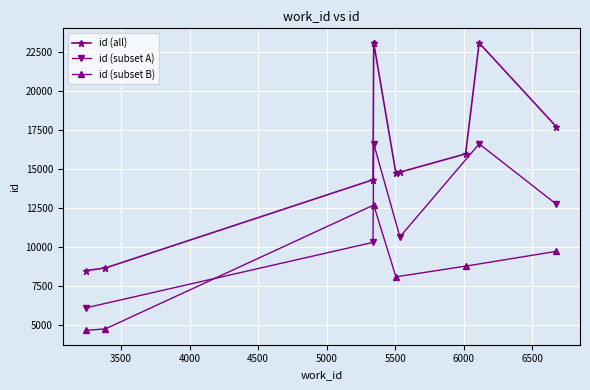

What is the value of the id (subset A) point at the 3rd from the left?

16624.8